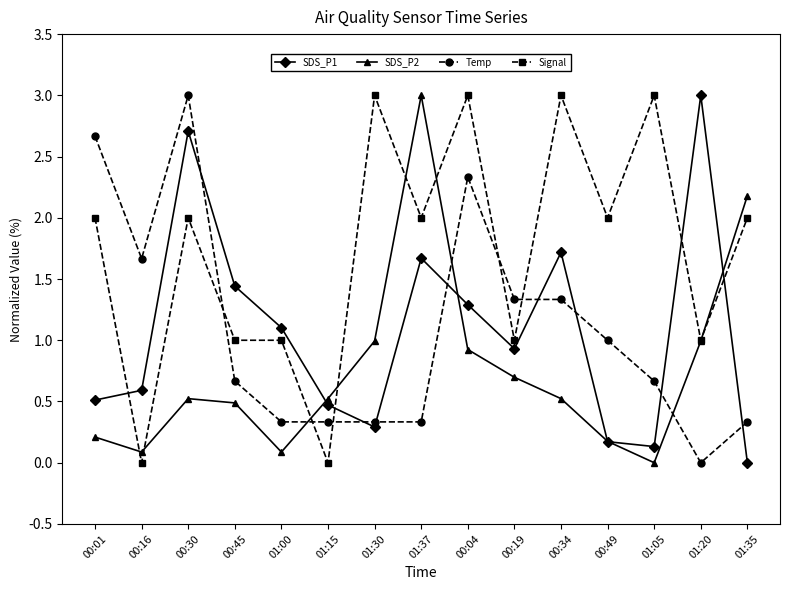

How many intersections are there between Signal and SDS_P2?

7